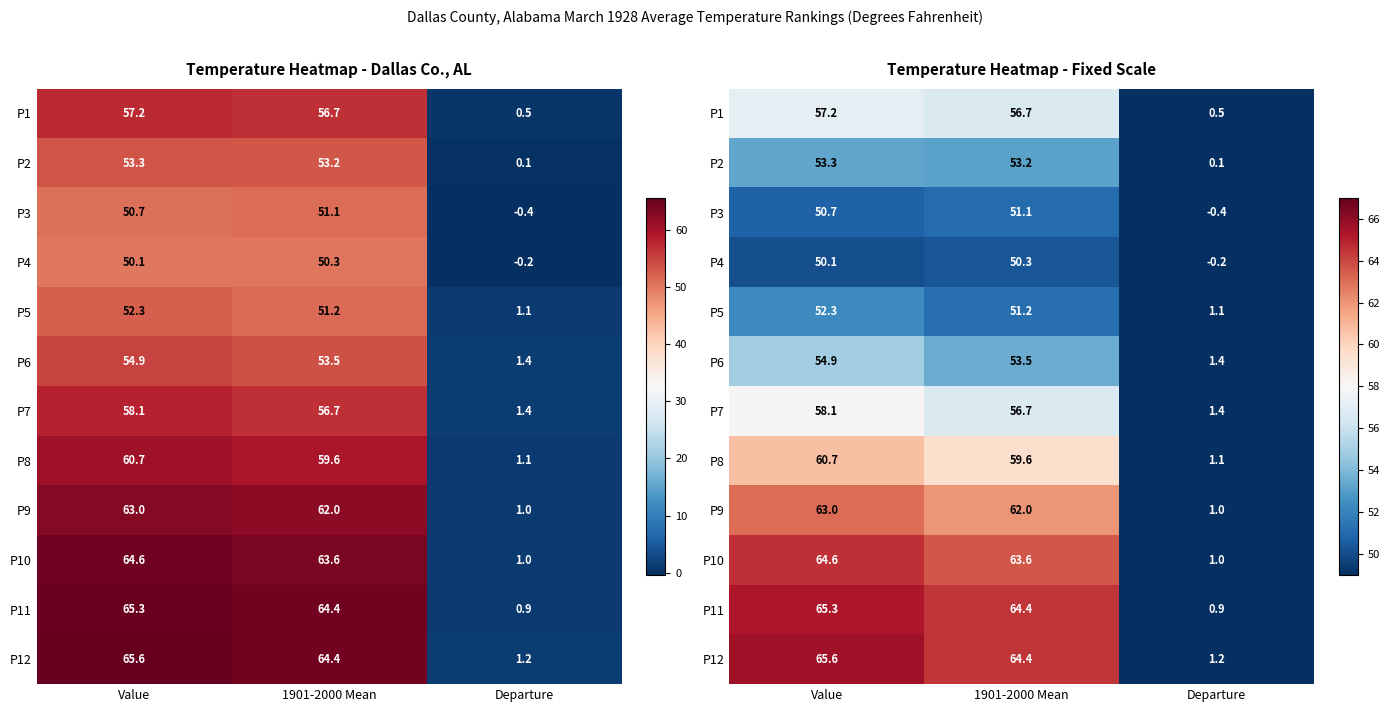

What is the highest value of the P5 series?

52.3